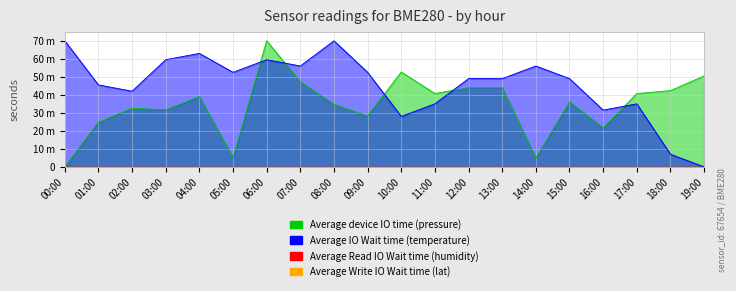

What position from the left is 13:00?

14